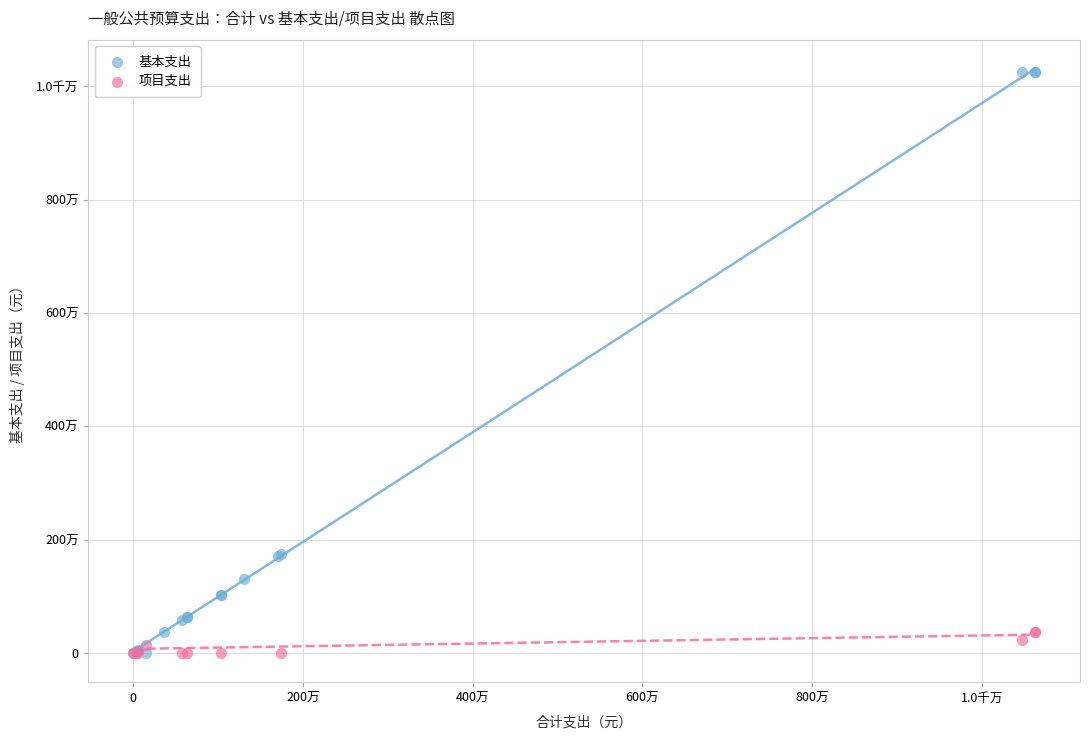

What are all the series names shown in the legend?

基本支出, 项目支出